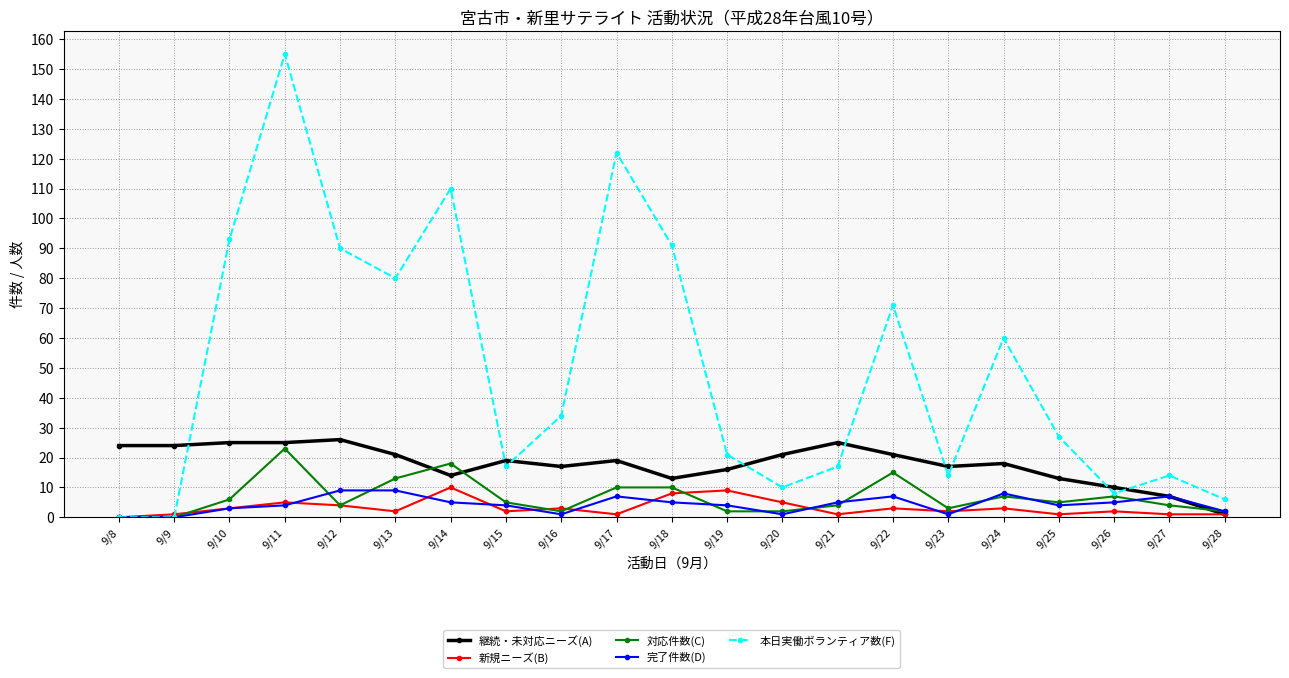

How many data points in 本日実働ボランティア数(F) are less than 27?

10